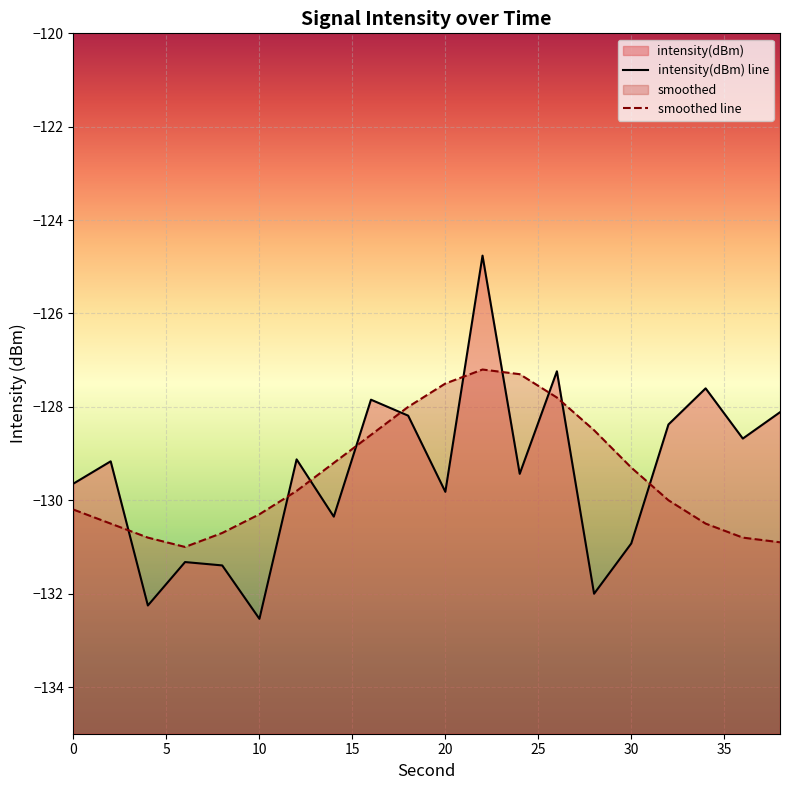

Is the value of smoothed at 22 greater than the value of intensity(dBm) at 34?

Yes